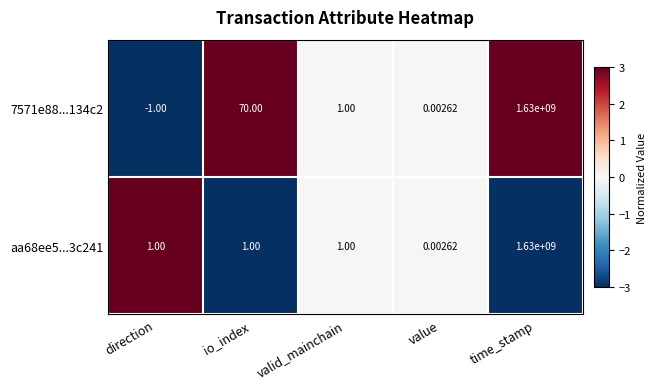

Between io_index and time_stamp, which series saw the biggest shift?

aa68ee5...3c241